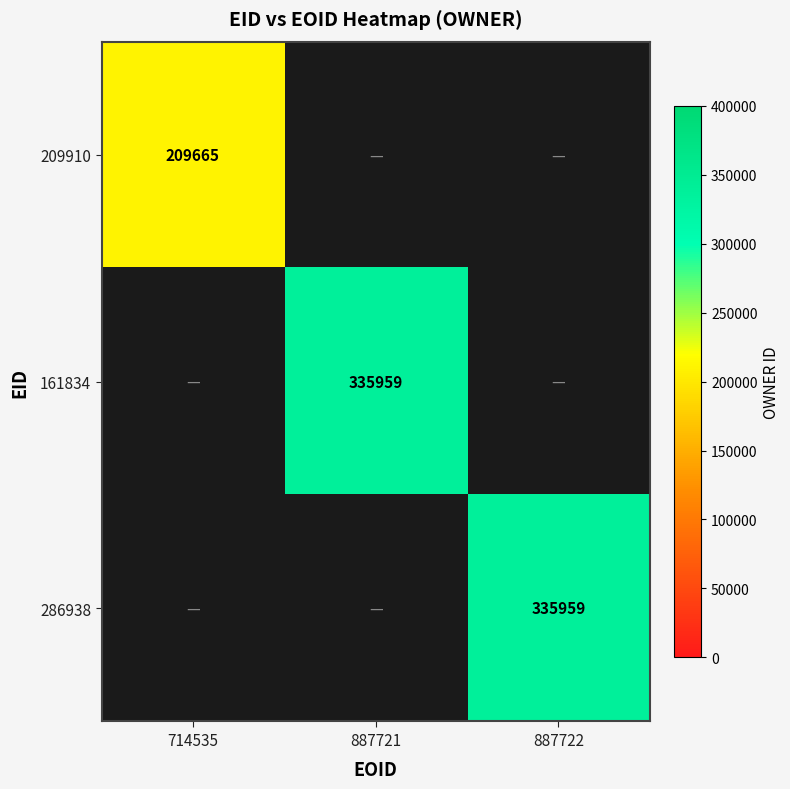

True or false: 161834 has a value of 335959 at 887721.

True